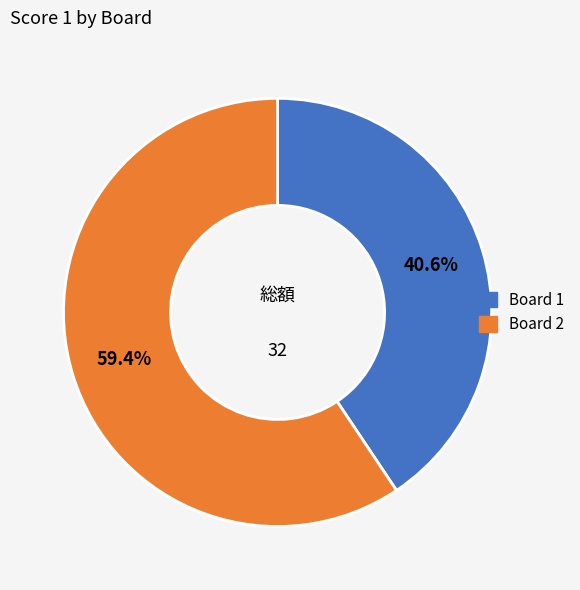

What is the total percentage of Board 2 and Board 1?

100.0%